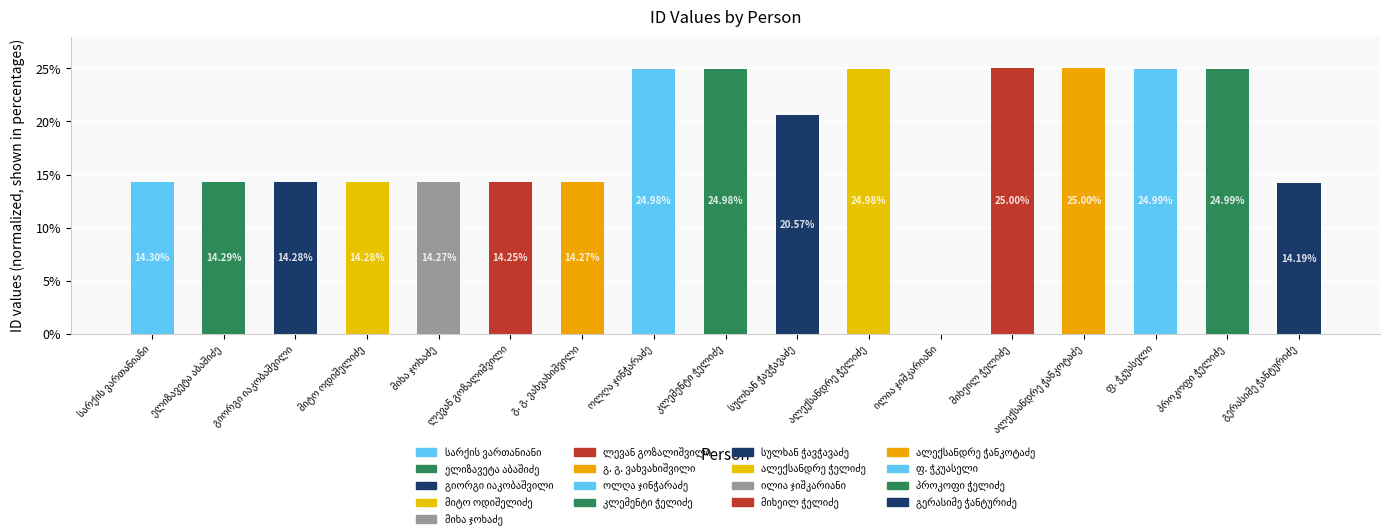

Rank the categories by value from highest to lowest.

მიხეილ ჭელიძე, ალექსანდრე ჭანკოტაძე, ფ. ჭკუასელი, პროკოფი ჭელიძე, ოლღა ჯინჭარაძე, კლემენტი ჭელიძე, ალექსანდრე ჭელიძე, სულხან ჭავჭავაძე, სარქის ვართანიანი, ელიზავეტა აბაშიძე, მიტო ოდიშელიძე, გიორგი იაკობაშვილი, მიხა ჯოხაძე, გ. გ. ვახვახიშვილი, ლევან გოზალიშვილი, გერასიმე ჭანტურიძე, ილია ჯიშკარიანი